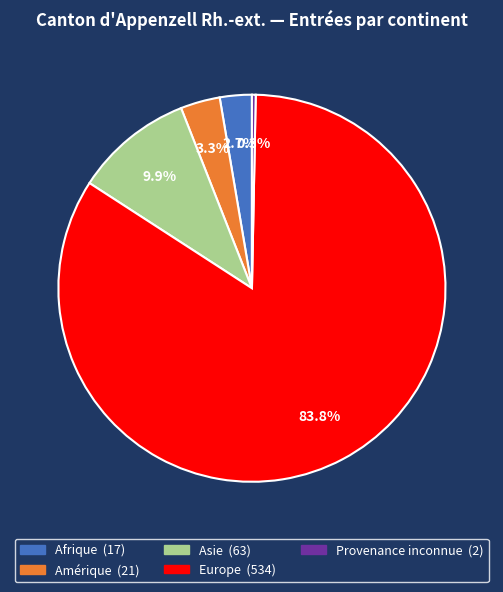

To the nearest percent, what is the difference between the Asie and Amérique slice percentages?

7%